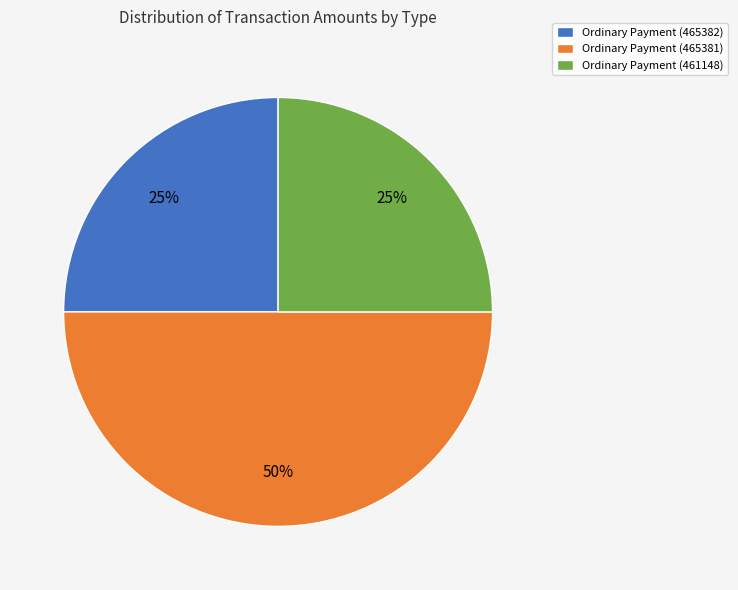

To the nearest percent, what is the average slice percentage?

33%